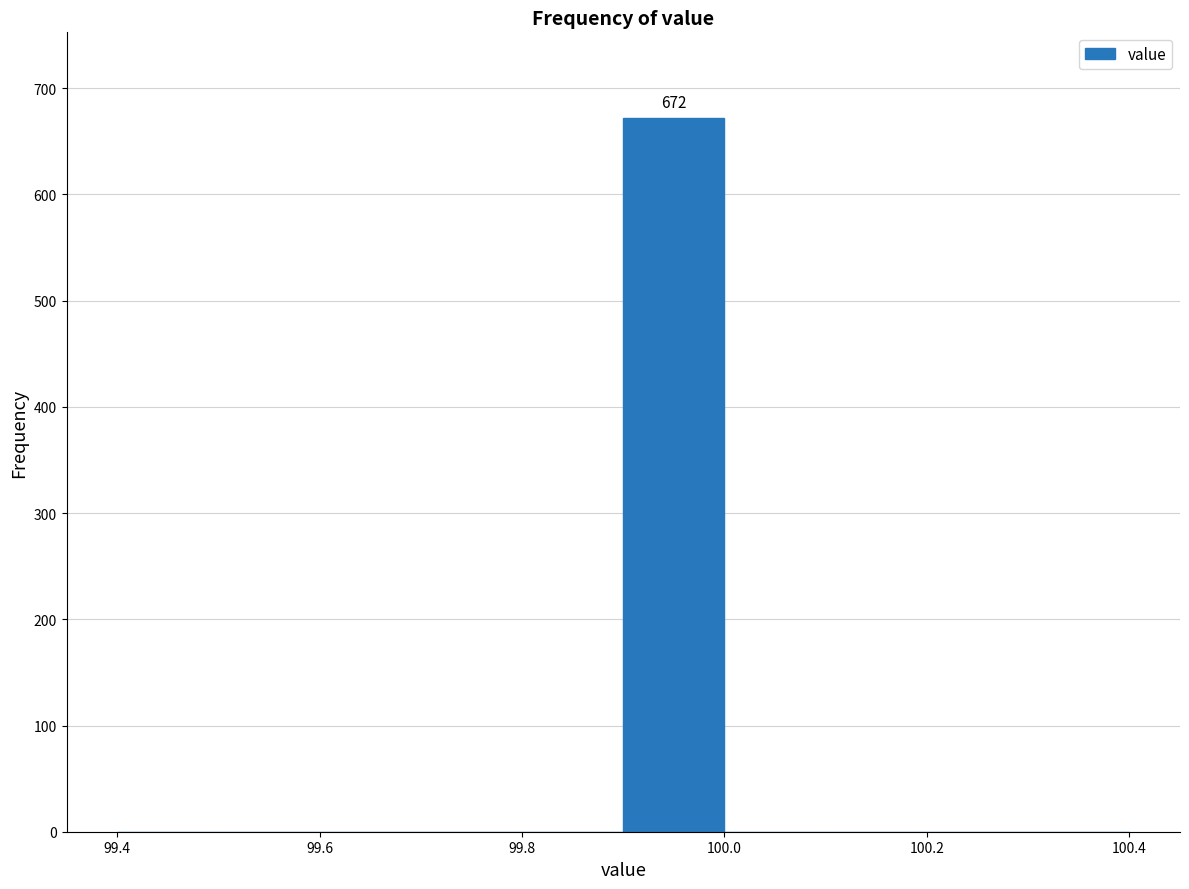

Over which range of the x-axis is the bar tallest?

99.9 to 100.0